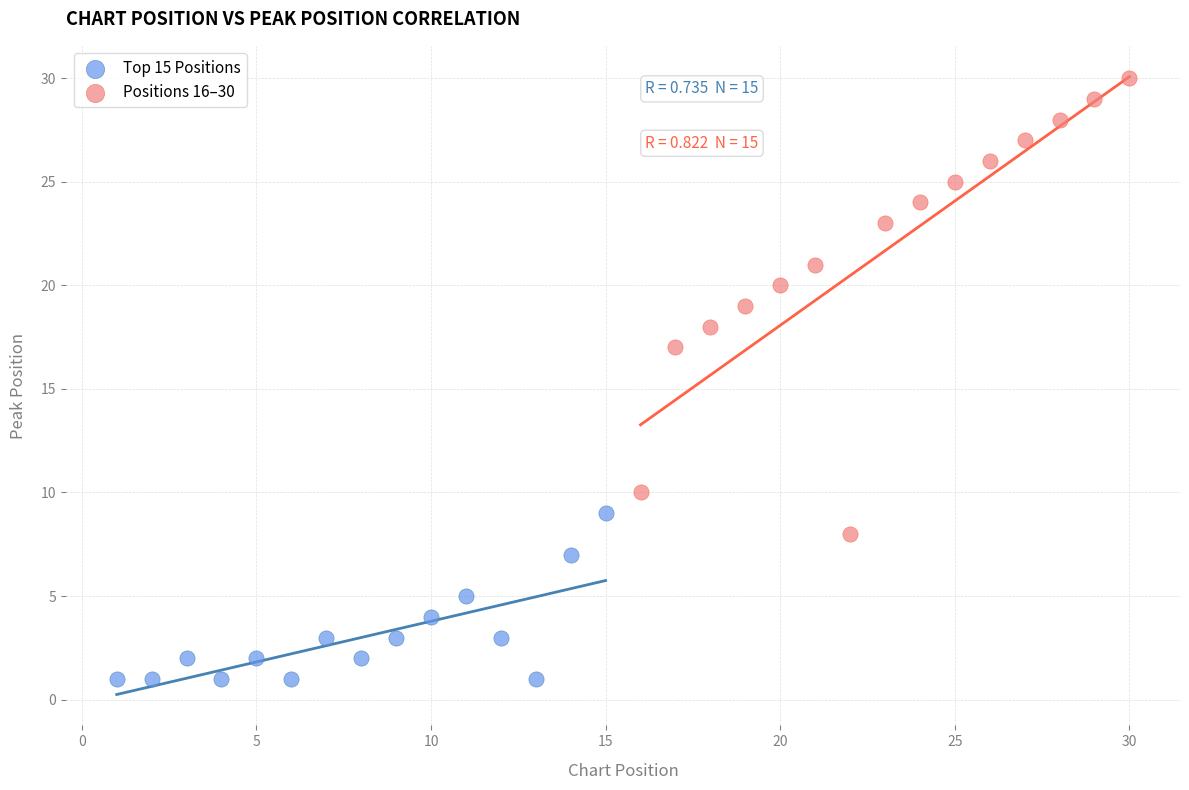

What are all the series names shown in the legend?

Top 15 Positions, Positions 16–30